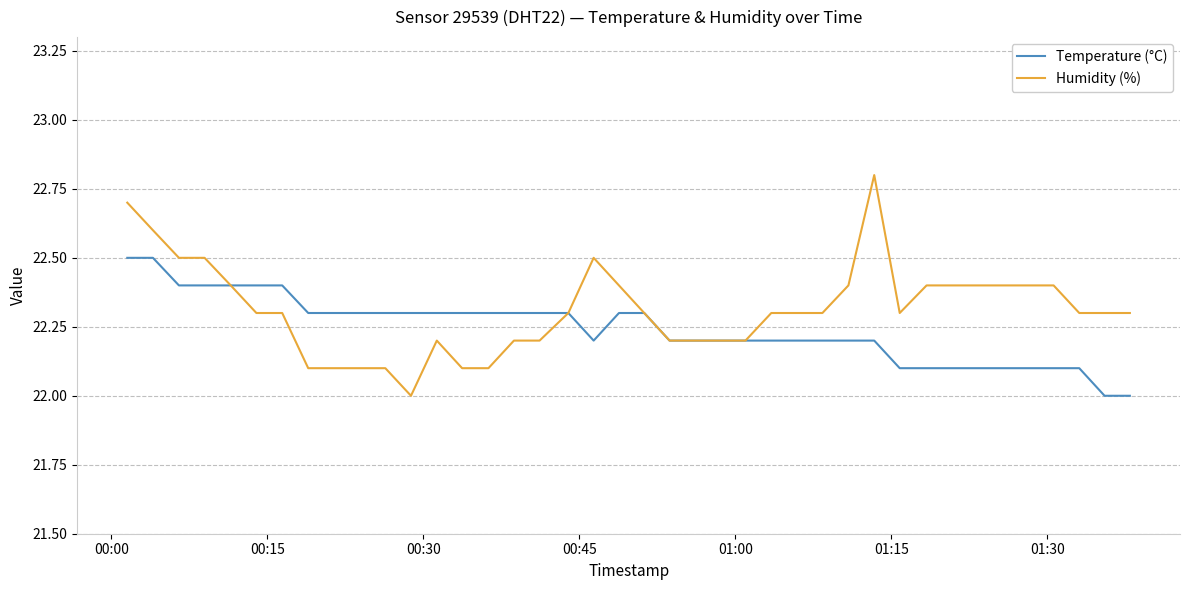

Which series has the widest spread of values?

Humidity (%)